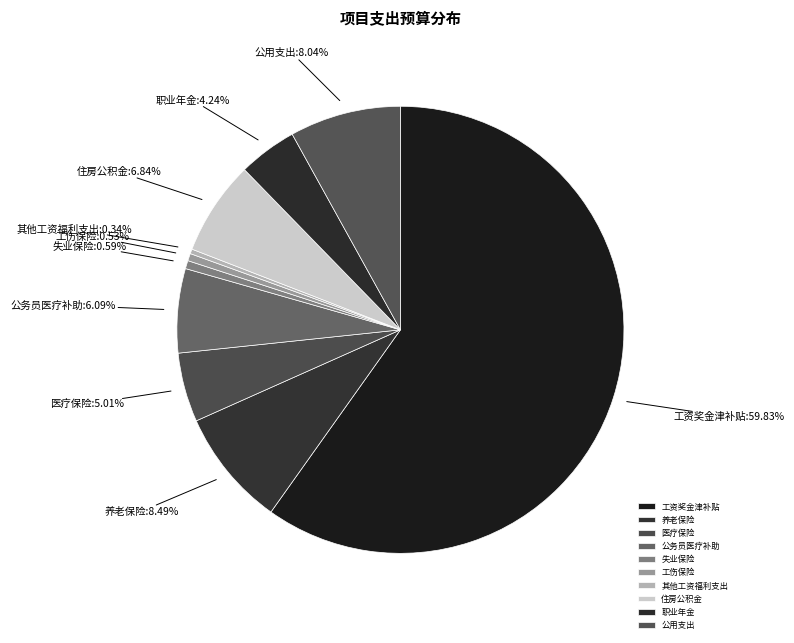

The 工伤保险 slice represents 12% of the pie. True or false?

False